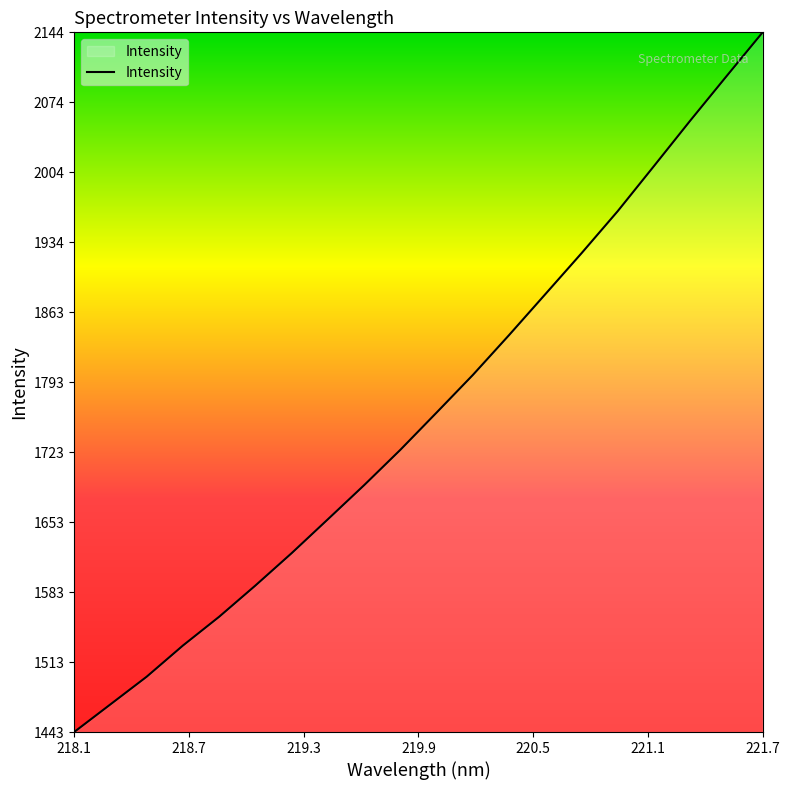

What is the greatest value displayed?

2143.9